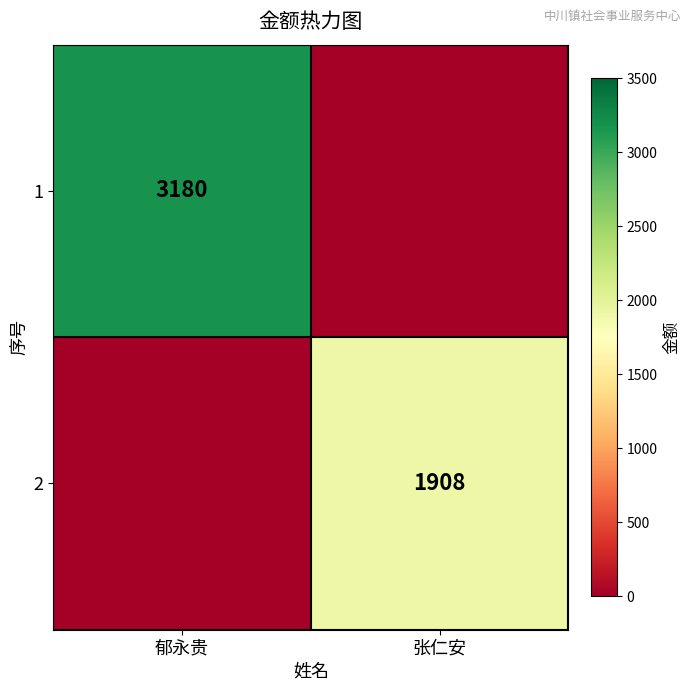

At which category is the sum across all series the highest?

郁永贵